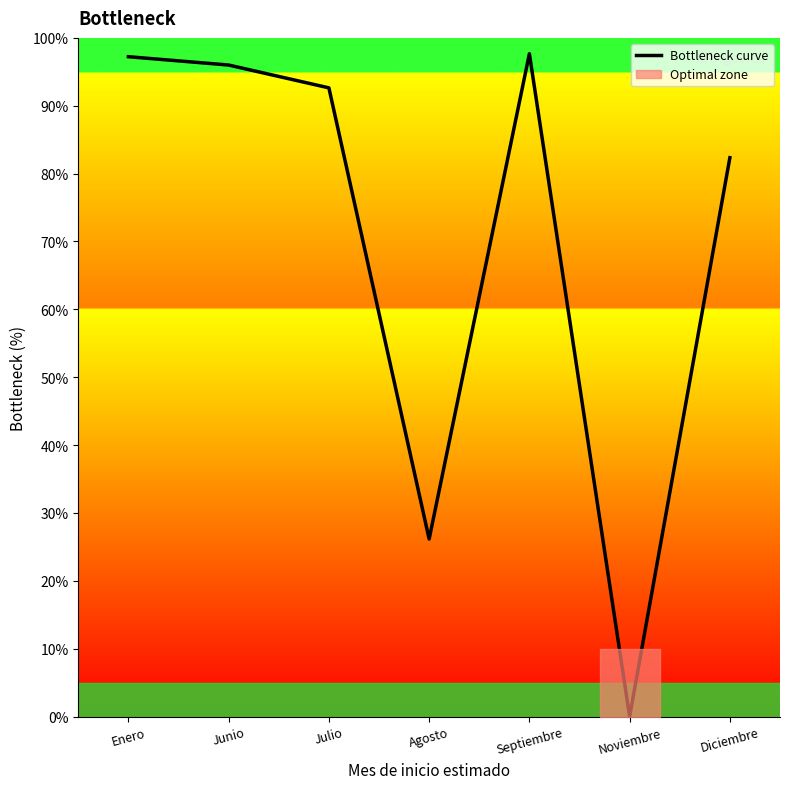

Rank the categories by value from highest to lowest.

Septiembre, Enero, Junio, Julio, Diciembre, Agosto, Noviembre